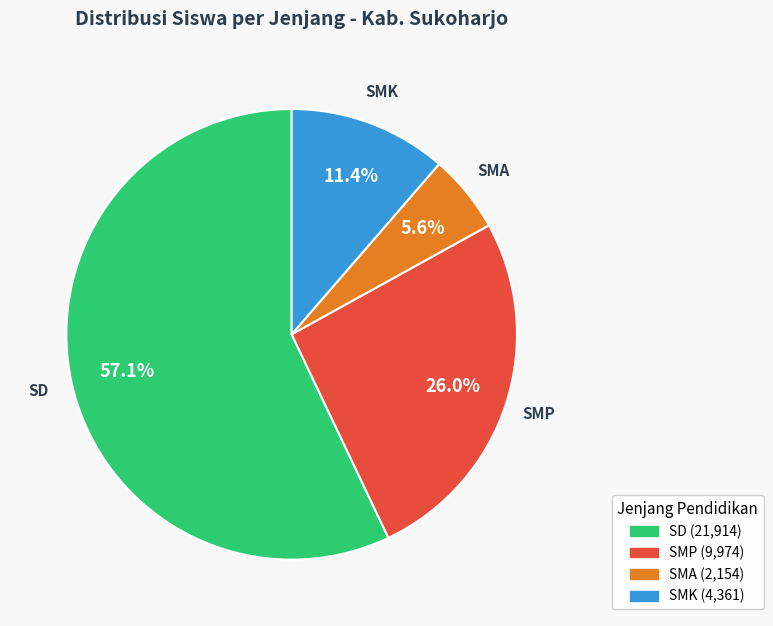

Count the number of slices in the pie.

4